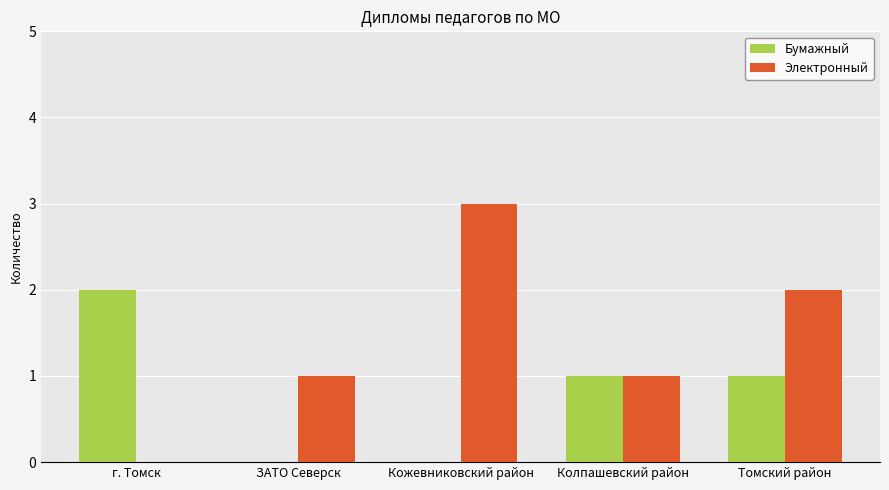

What is the sum of all Бумажный values?

4